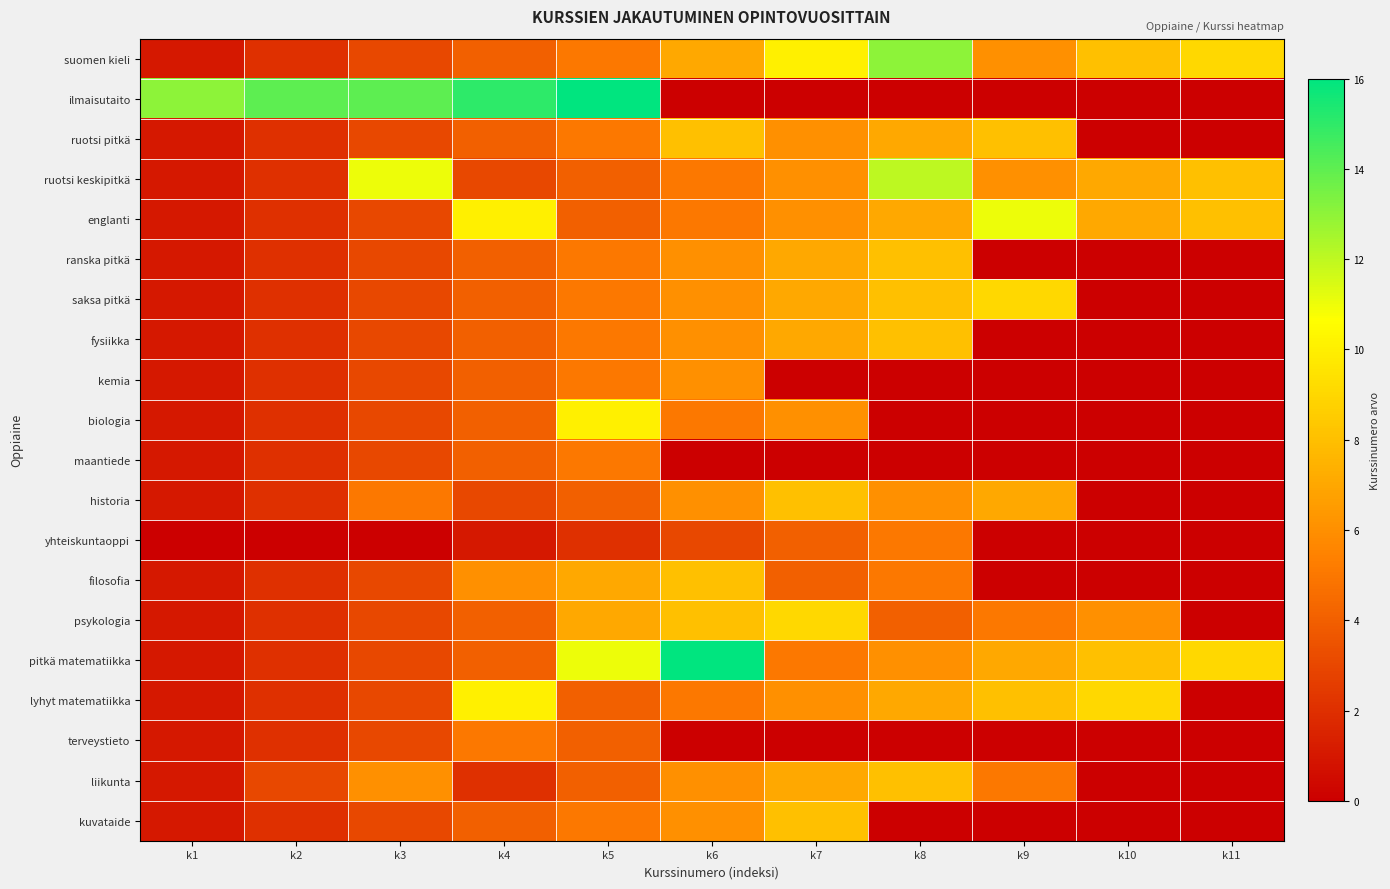

At how many categories does at least one series exceed 1?

11